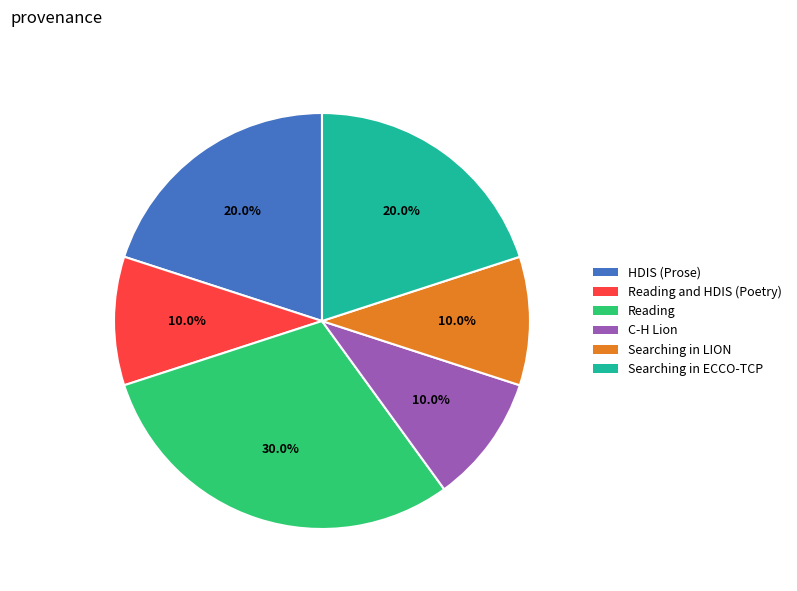

What is the largest slice in the pie chart?

Reading